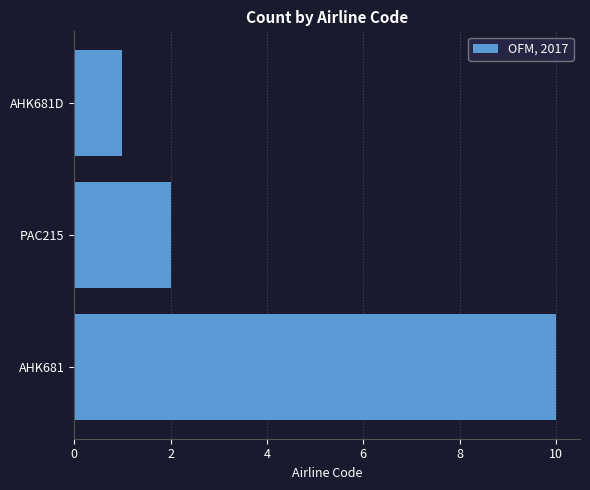

What is the average value?

4